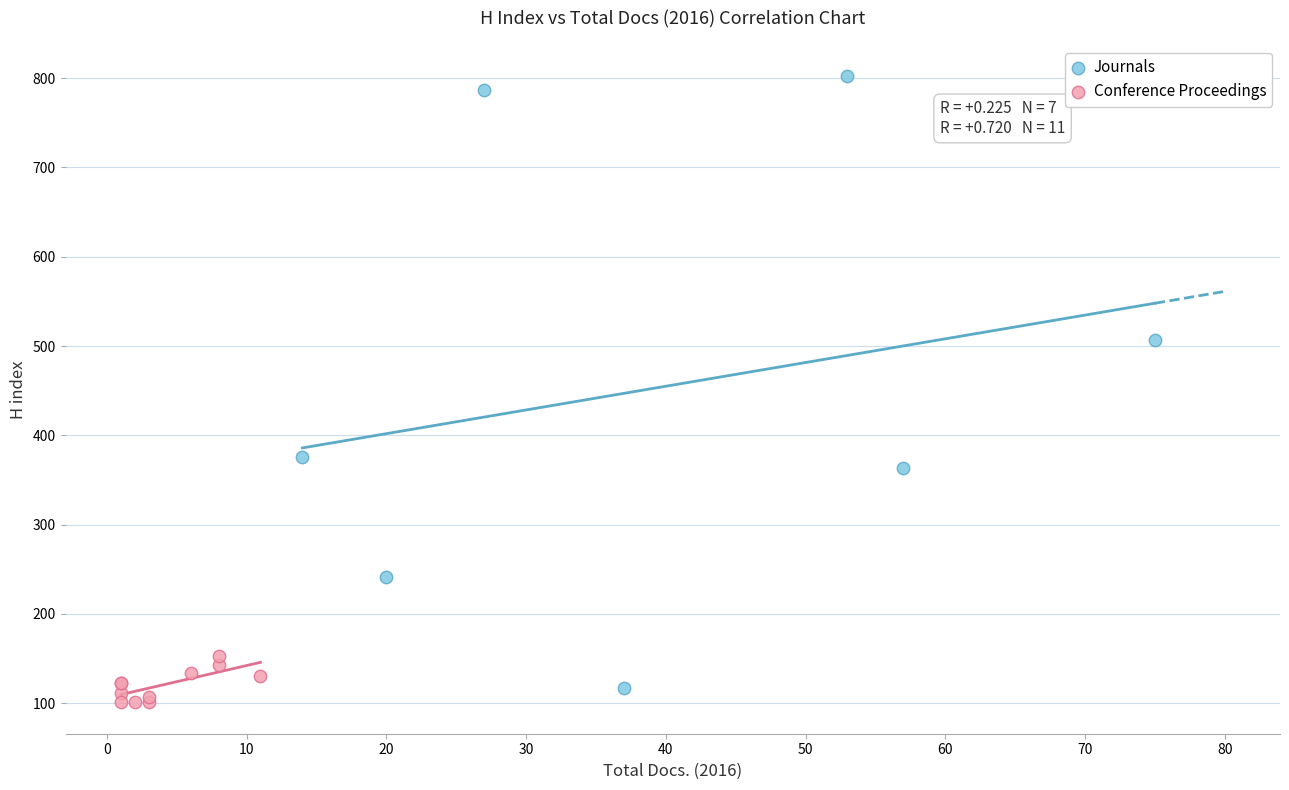

Which series has the widest spread of Y values?

Journals